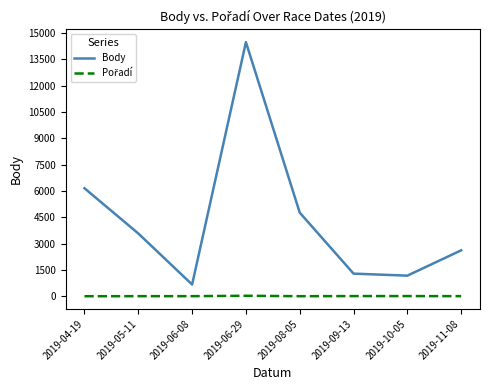

Which category has the lowest value in the Body series?

2019-06-08